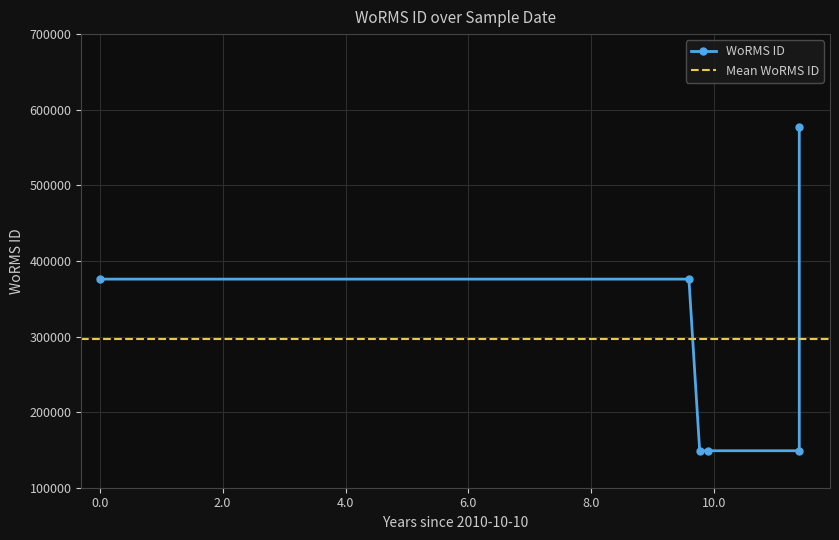

List the labels in order of value, smallest first.

2020-09-01, 2022-02-27, 2020-07-15, 2010-10-10, 2020-05-12, 2022-02-27